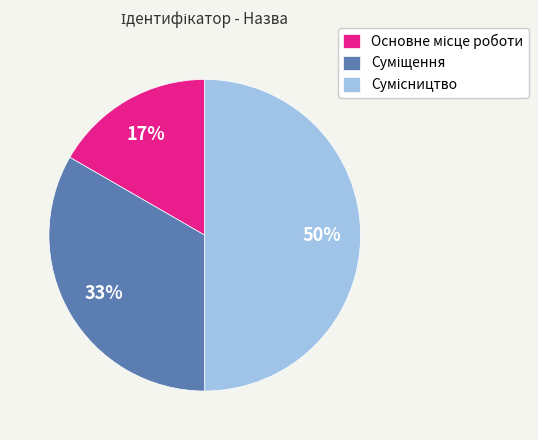

To the nearest percent, what is the average slice percentage?

33%